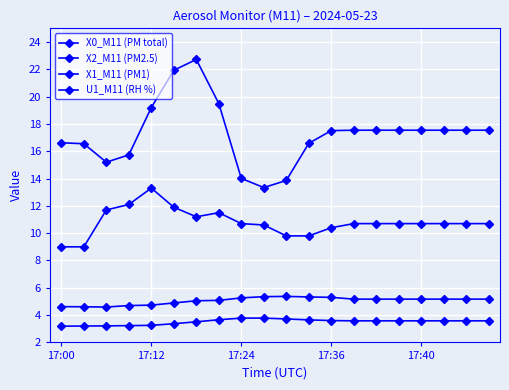

What is the difference between the maximum and minimum values in the X2_M11 (PM2.5) series?

0.8